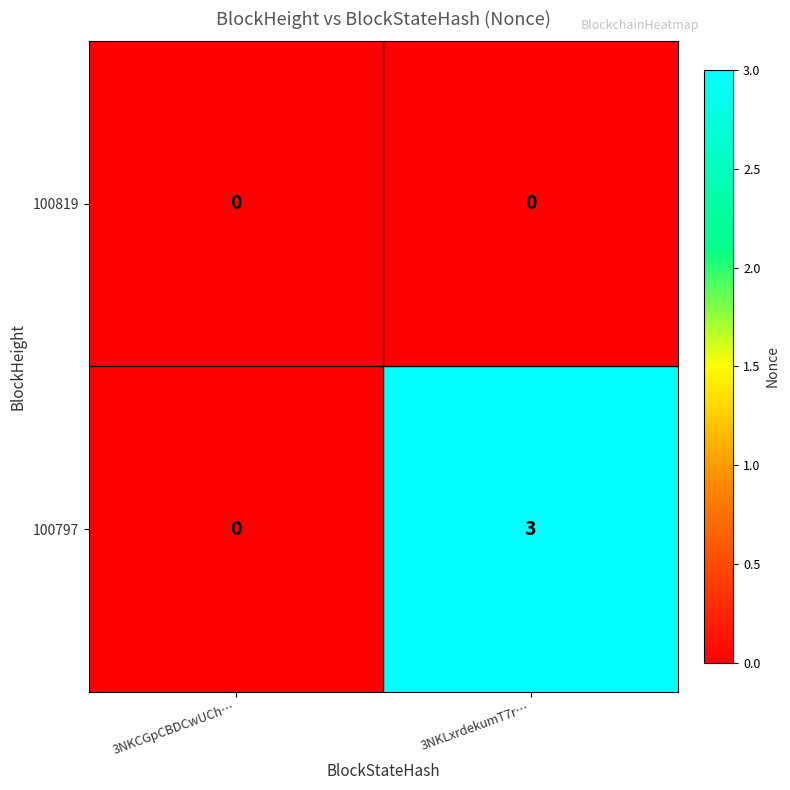

At which category does the chart reach its peak across all series?

3NKLxrdekumT7r…